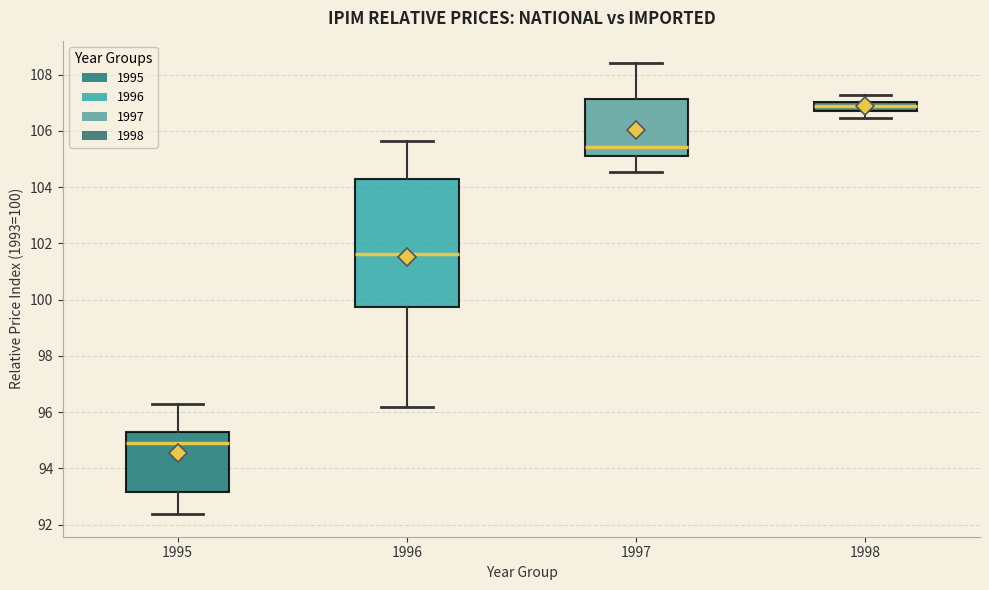

Reading left to right, read every box against the y-axis: the position of its median line, the range the box covers, and the ends of its whiskers. The values are not printed on the chart, so give them approximately, as read against the axis.

1995: median 95.0, box 93.2 to 95.2, whiskers 92.4 to 96.2
1996: median 101.6, box 99.8 to 104.2, whiskers 96.2 to 105.6
1997: median 105.4, box 105.2 to 107.2, whiskers 104.6 to 108.4
1998: median 106.8, box 106.6 to 107.0, whiskers 106.4 to 107.2